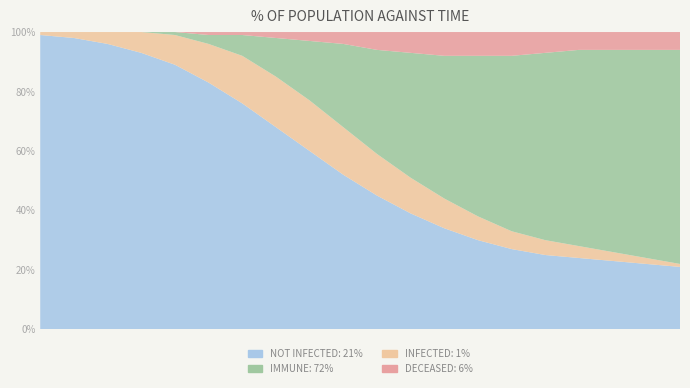

Reading left to right, extract all data points from this chart.

NOT INFECTED: 0=99	1=98	2=96	3=93	4=89	5=83	6=76	7=68	8=60	9=52	10=45	11=39	12=34	13=30	14=27	15=25	16=24	17=23	18=22	19=21
INFECTED: 0=1	1=2	2=4	3=7	4=10	5=13	6=16	7=17	8=17	9=16	10=14	11=12	12=10	13=8	14=6	15=5	16=4	17=3	18=2	19=1
IMMUNE: 0=0	1=0	2=0	3=0	4=1	5=3	6=7	7=13	8=20	9=28	10=35	11=42	12=48	13=54	14=59	15=63	16=66	17=68	18=70	19=72
DECEASED: 0=0	1=0	2=0	3=0	4=0	5=1	6=1	7=2	8=3	9=4	10=6	11=7	12=8	13=8	14=8	15=7	16=6	17=6	18=6	19=6